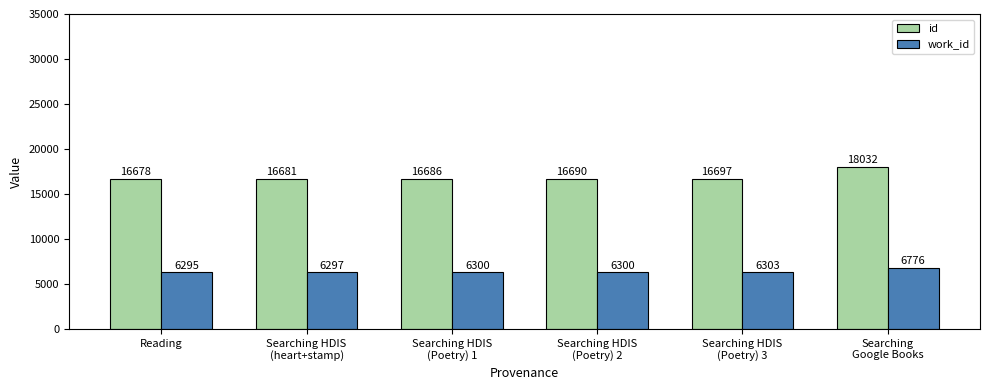

How many bars are there in each group?

2